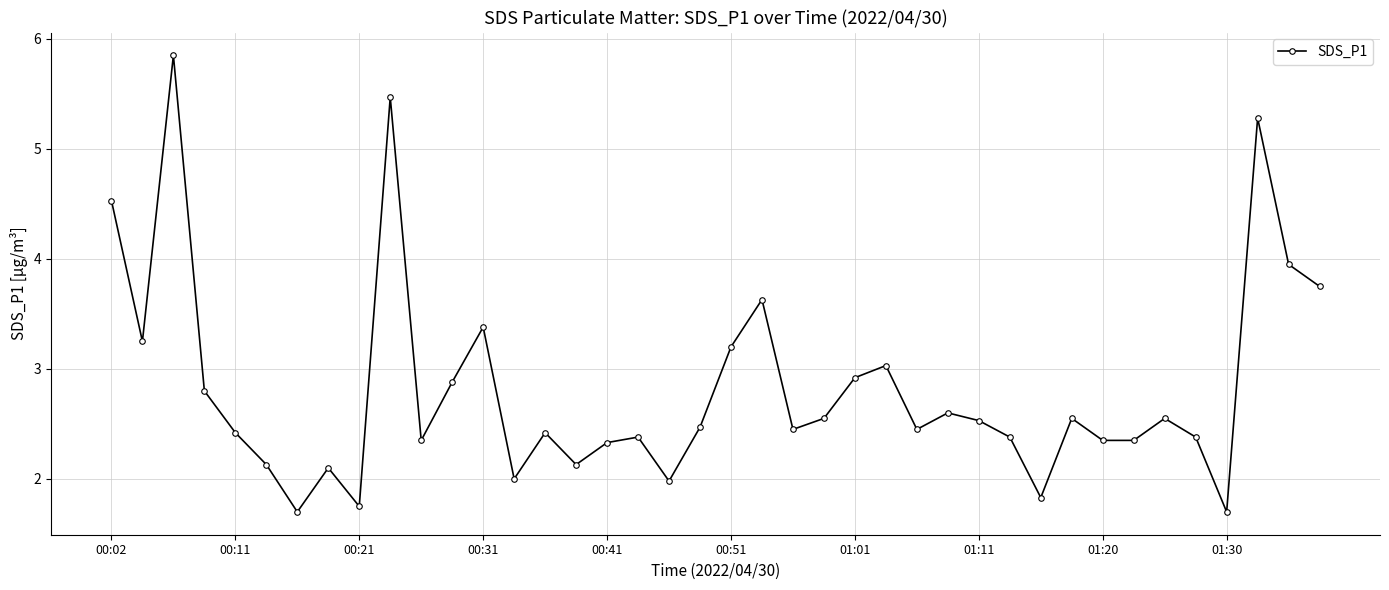

What is the sum of all values?

112.8